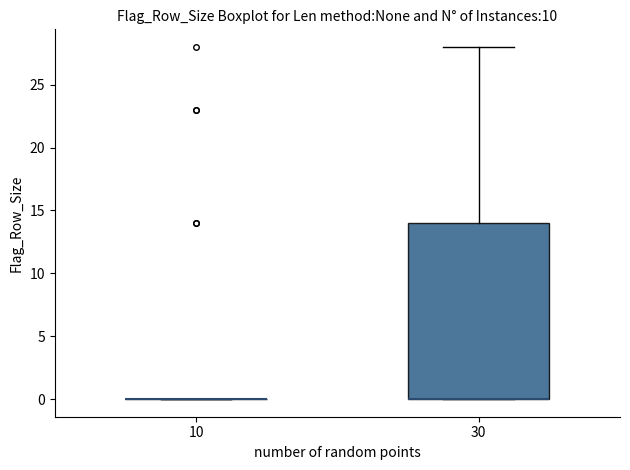

Which box is the tallest, from its lower edge to its upper edge?

30